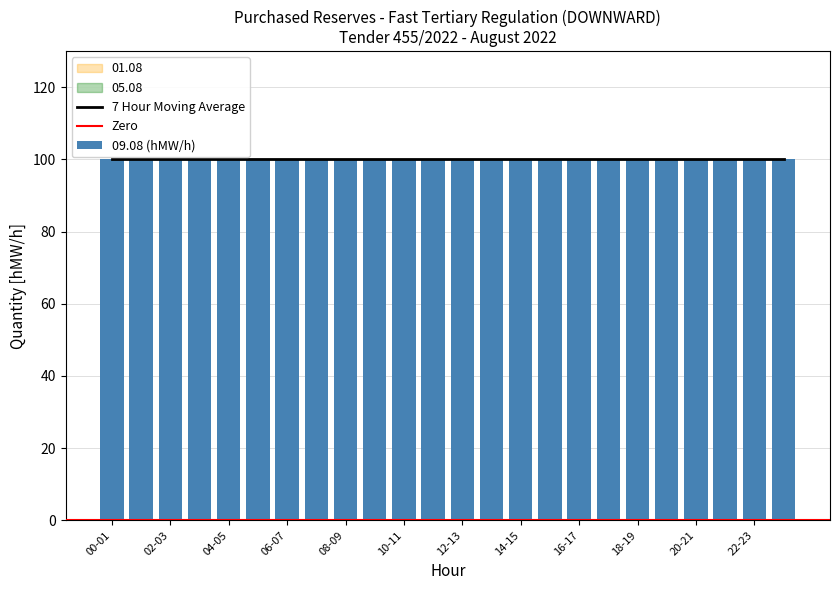

Between 00-01 and 10-11, which series saw the biggest shift?

01.08